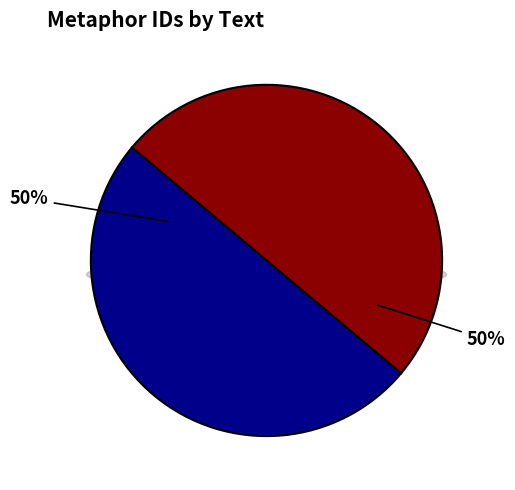

Count the number of slices in the pie.

2